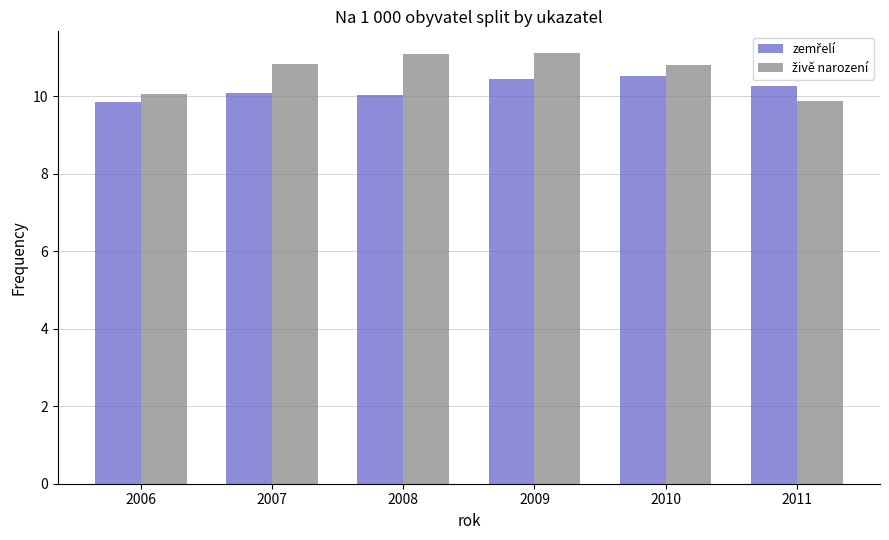

What is the spread (max minus min) of values at 2009?

0.7